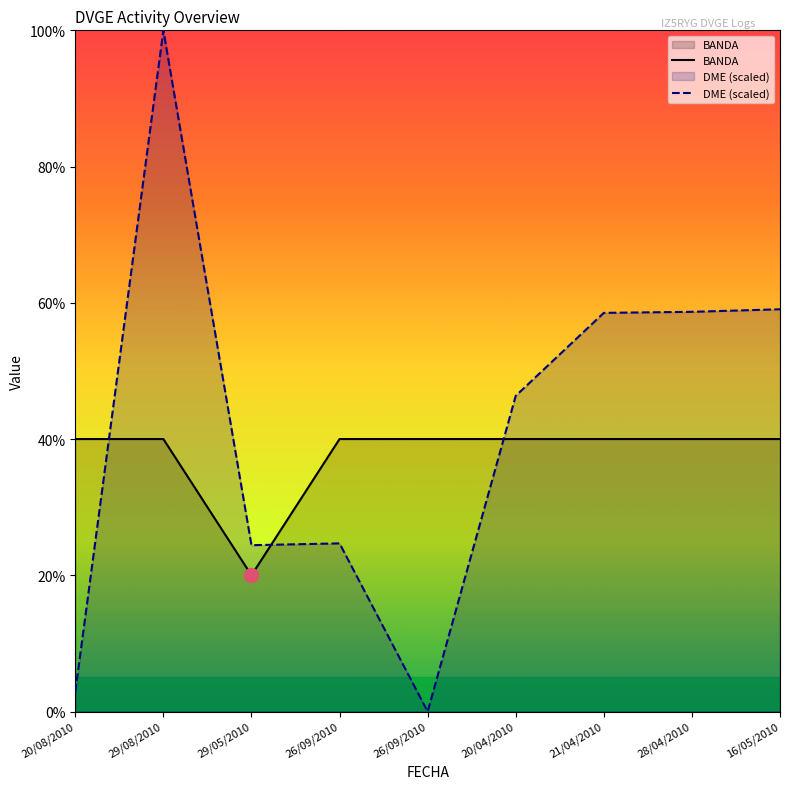

True or false: DME (scaled) has a value of 100.0 at 29/08/2010.

True